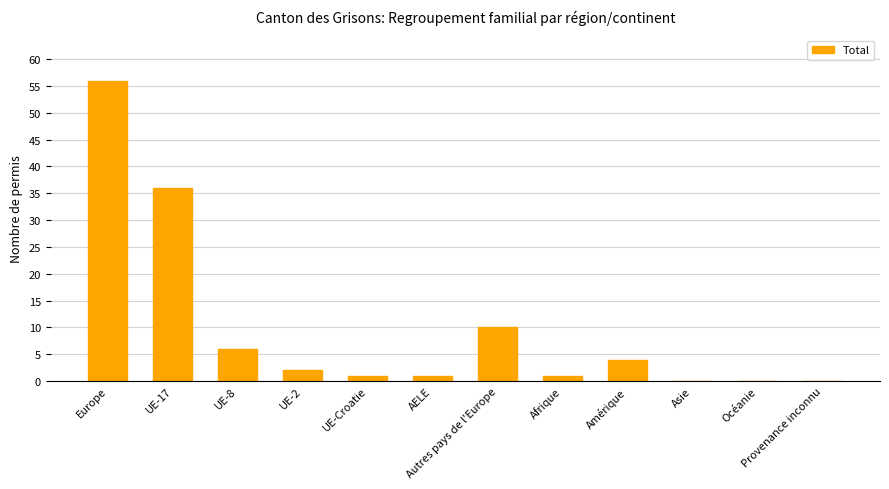

Count the number of data series in this chart.

1